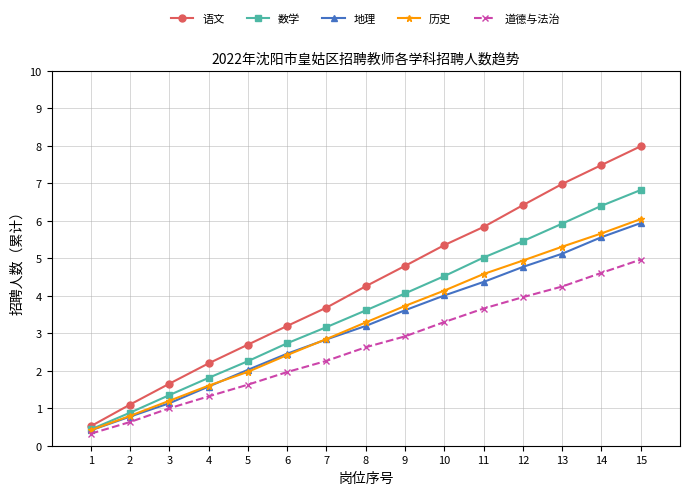

Does the chart have visible grid lines?

Yes